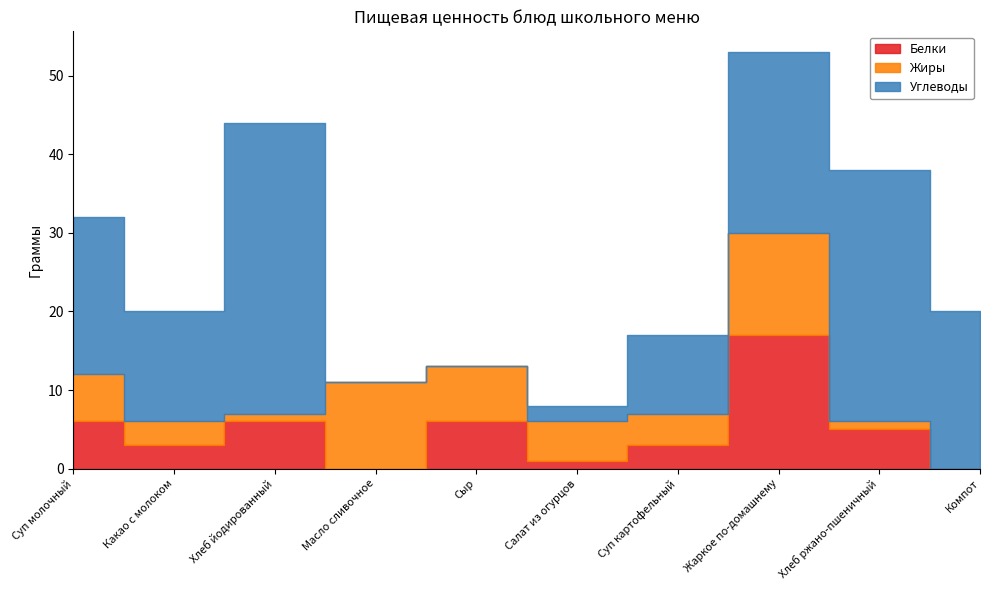

How many series are shown in this chart?

3